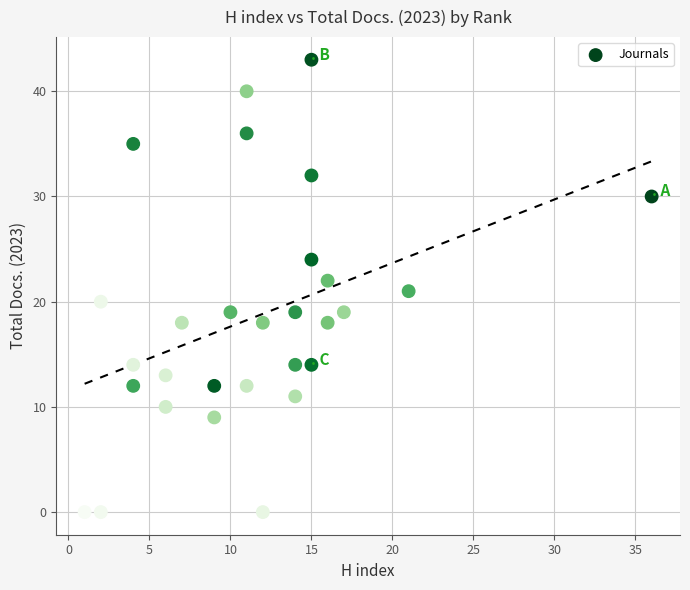

What is the range of X values (max minus min)?

35